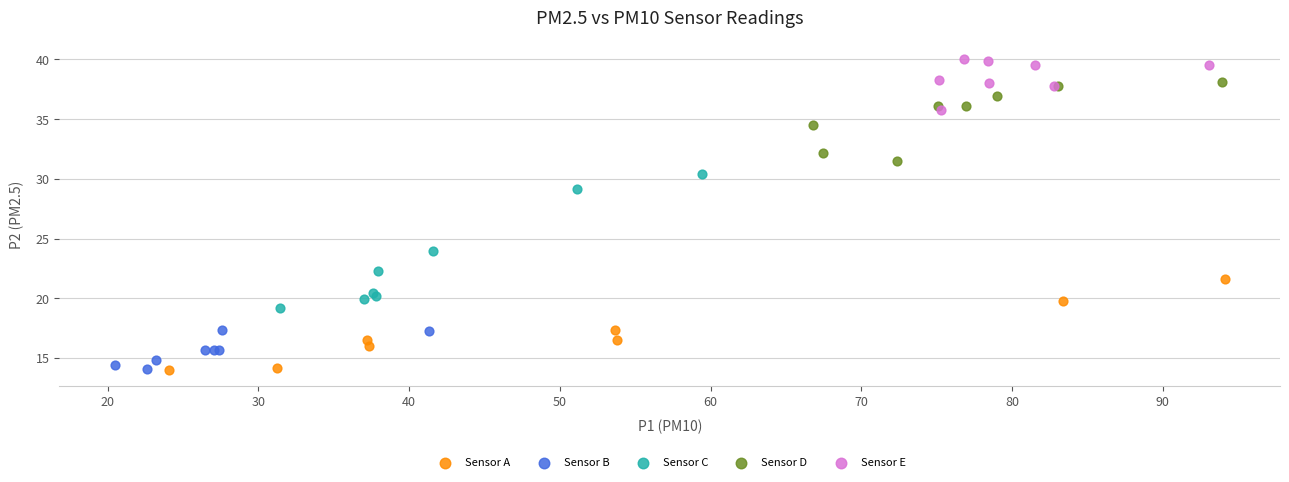

Which series has the widest spread of Y values?

Sensor C